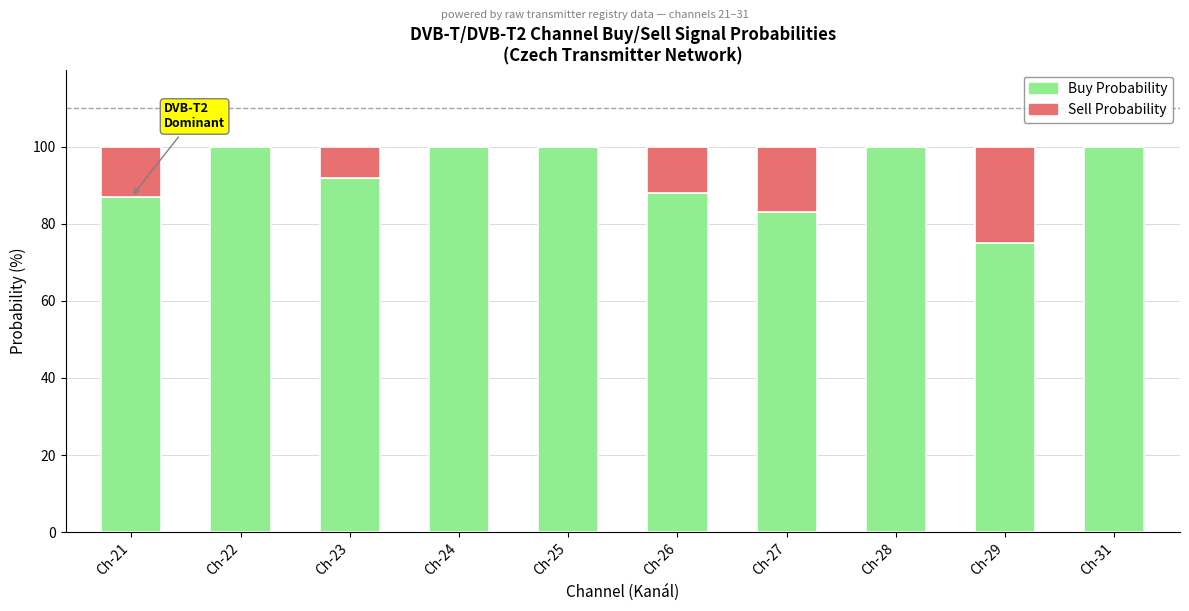

What is the highest value of the Buy Probability series?

100